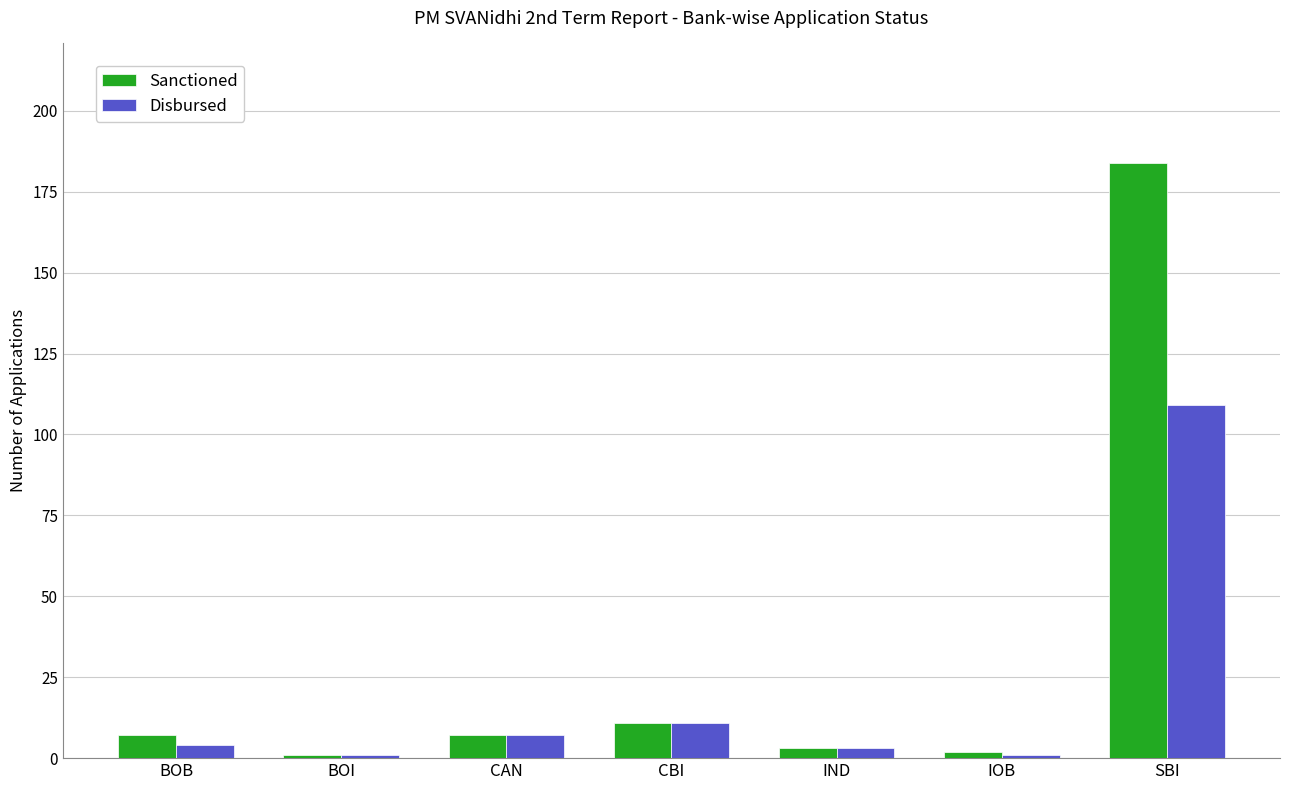

The value of Sanctioned at SBI is 184. True or false?

True